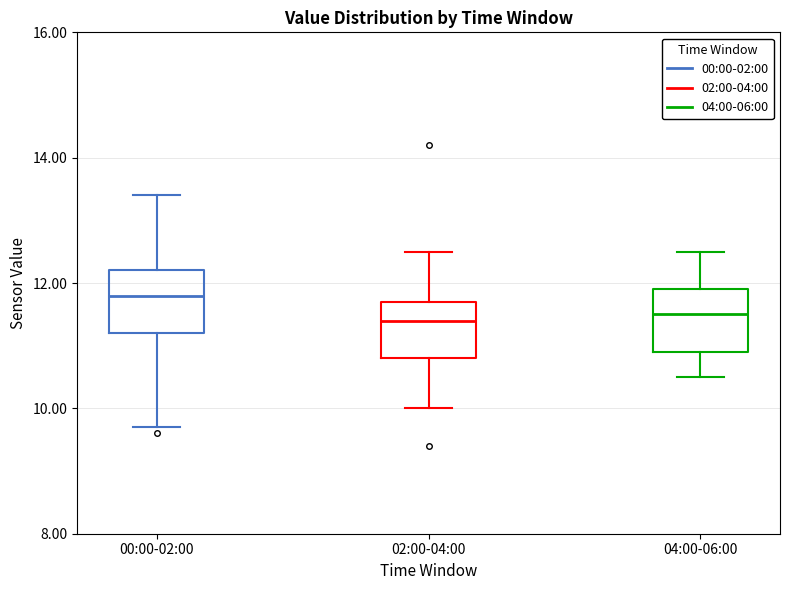

Reading left to right, transcribe this box plot: for each box, give where its median line is, the range the box spans, and where its two whiskers end, as read against the y-axis. The values are not printed on the chart, so give them approximately, as read against the axis.

00:00-02:00: median 11.8, box 11.2 to 12.2, whiskers 9.8 to 13.4
02:00-04:00: median 11.4, box 10.8 to 11.8, whiskers 10.0 to 12.6
04:00-06:00: median 11.6, box 11.0 to 12.0, whiskers 10.6 to 12.6